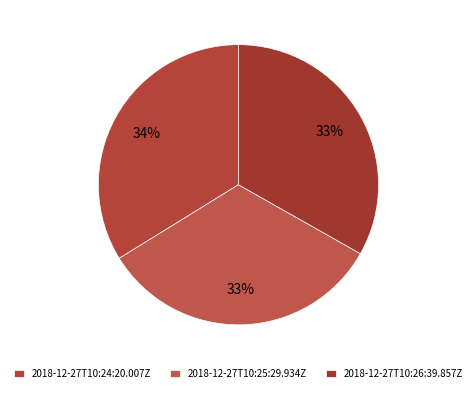

To the nearest percent, what portion does 2018-12-27T10:26:39.857Z represent?

33%